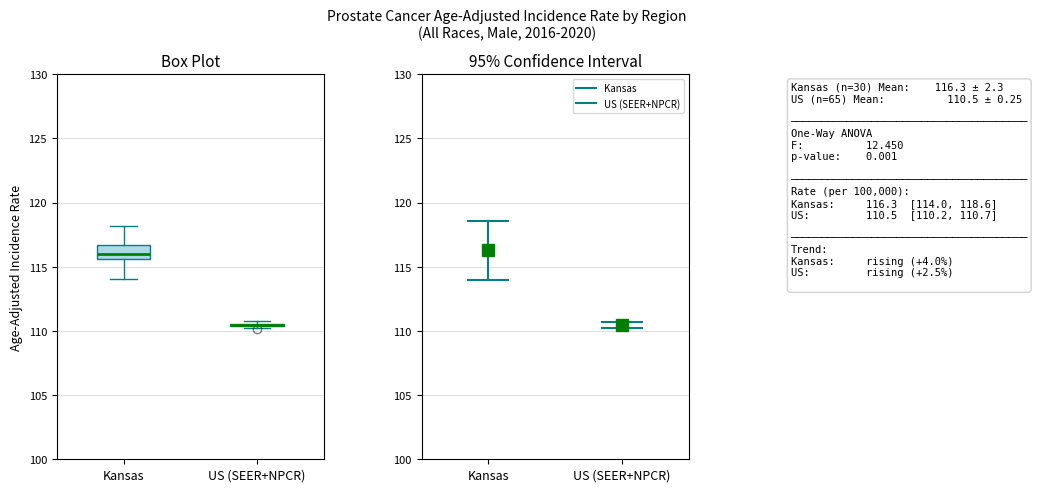

Reading left to right, read every box against the y-axis: the position of its median line, the range the box covers, and the ends of its whiskers. The values are not printed on the chart, so give them approximately, as read against the axis.

Kansas: median 116.0, box 115.5 to 116.5, whiskers 114.0 to 118.0
US (SEER+NPCR): box collapsed to a line at 110.5, whiskers 110.0 to 110.5